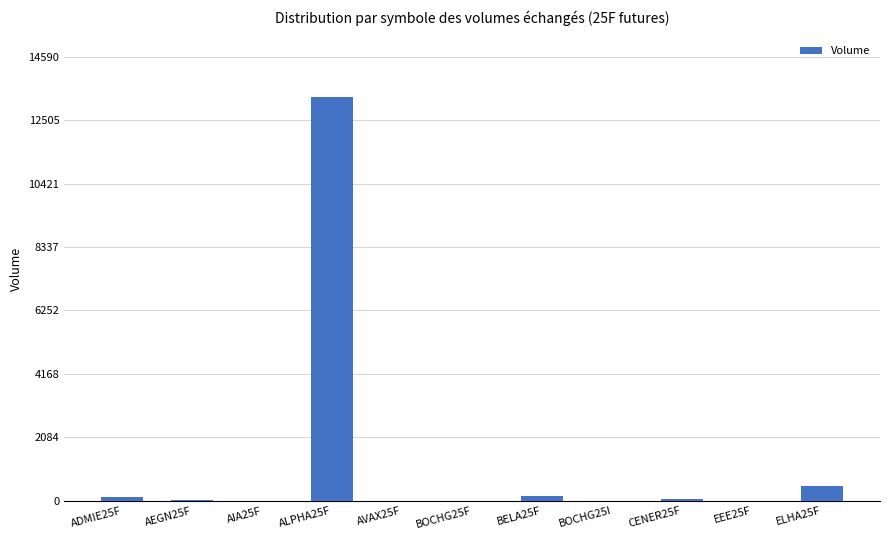

Where is the data nearest to the value 6632?

ELHA25F